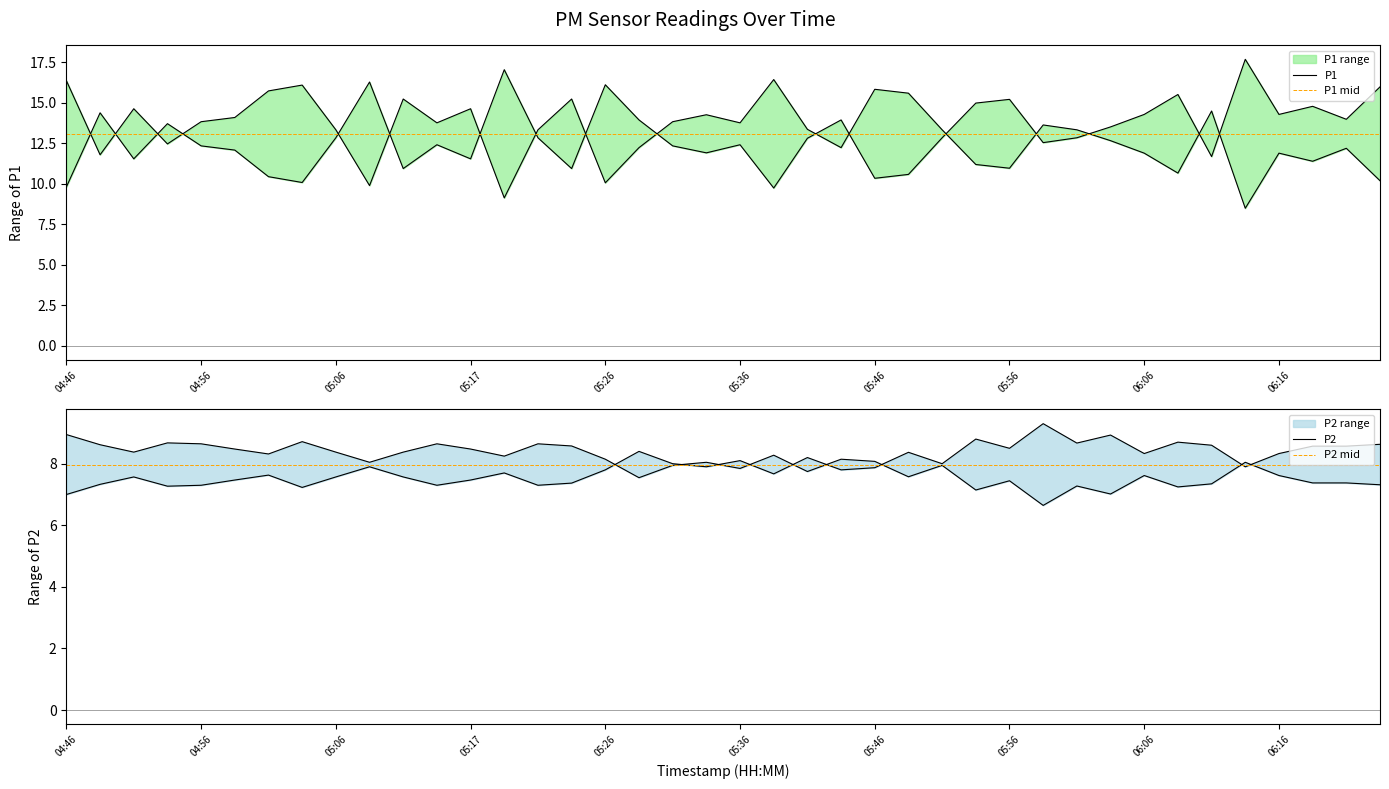

True or false: P2 has more than 0 interior local peaks.

True